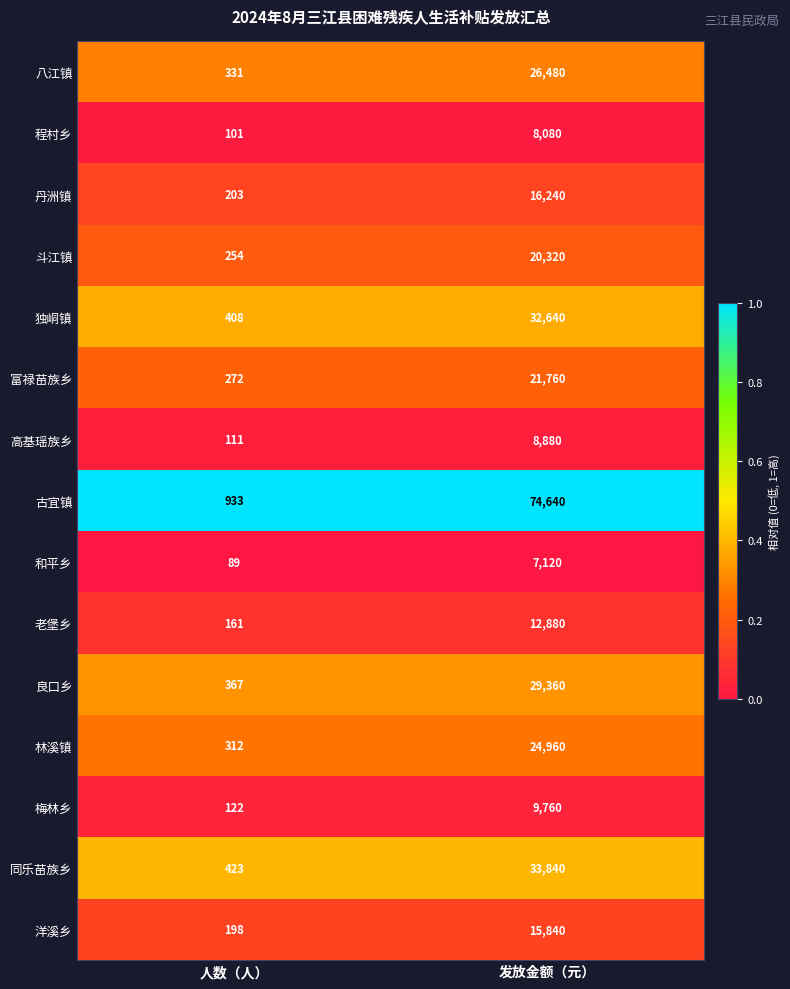

Is it true that 和平乡 equals 148 at 人数（人）?

False